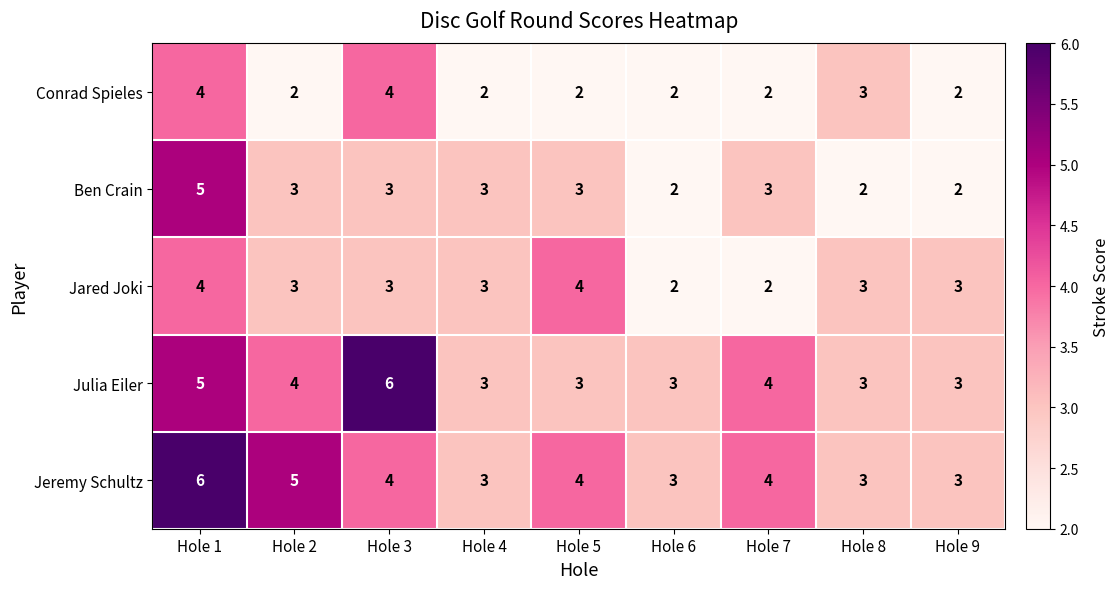

What is the difference between the maximum and minimum values in the Ben Crain series?

3